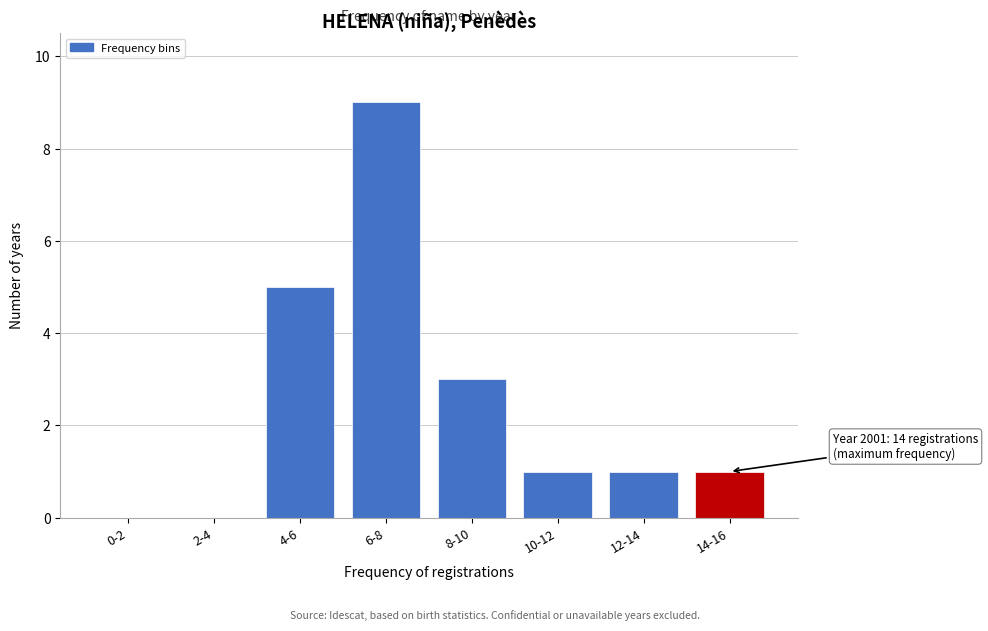

Reading left to right, transcribe all the data shown in this chart.

0-2=0	2-4=0	4-6=5	6-8=9	8-10=3	10-12=1	12-14=1	14-16=1